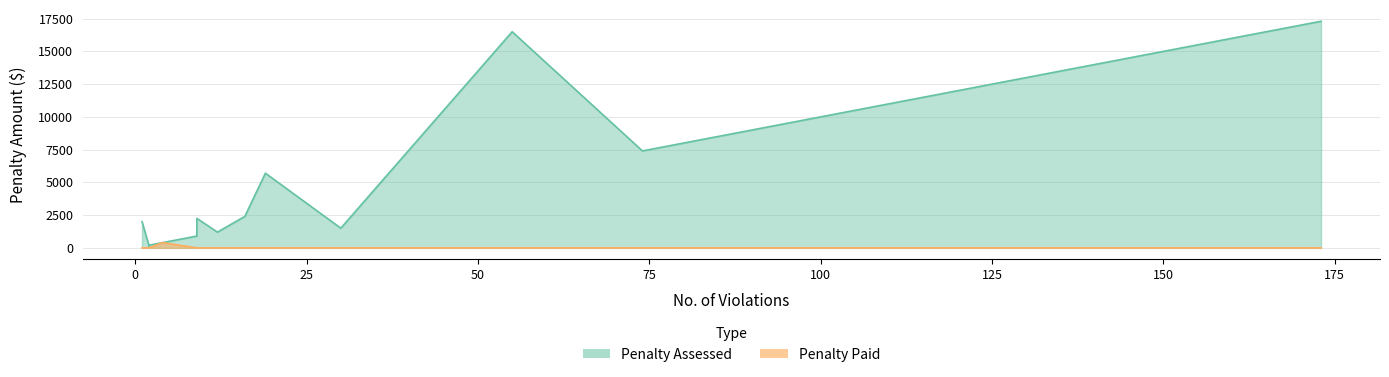

List the series in order of their overall mean, lowest first.

Penalty Paid, Penalty Assessed